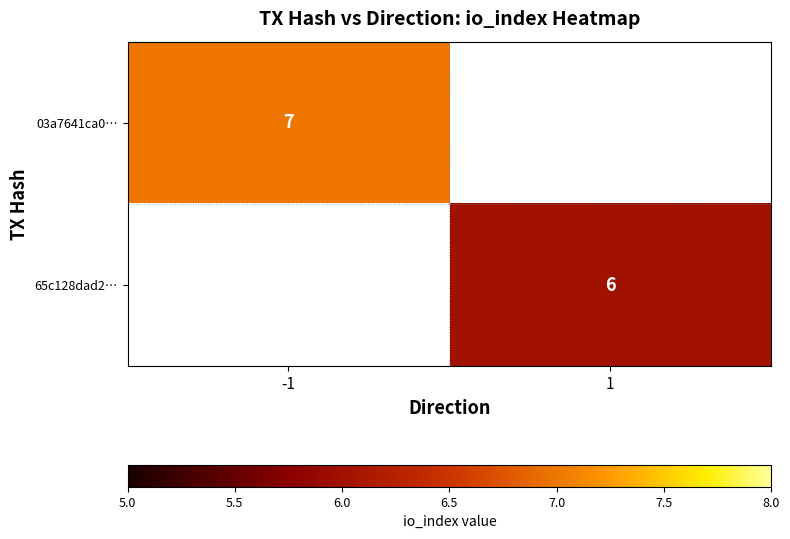

How many data points does each series have?

2